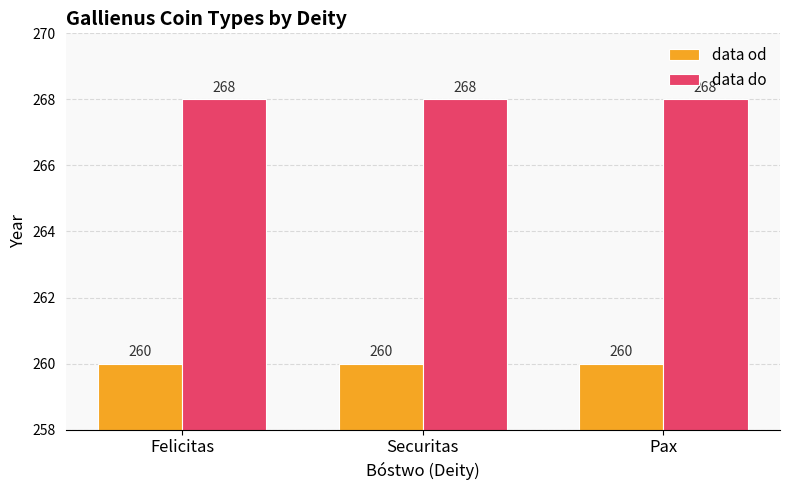

True or false: data od has a value of 260 at Pax.

True